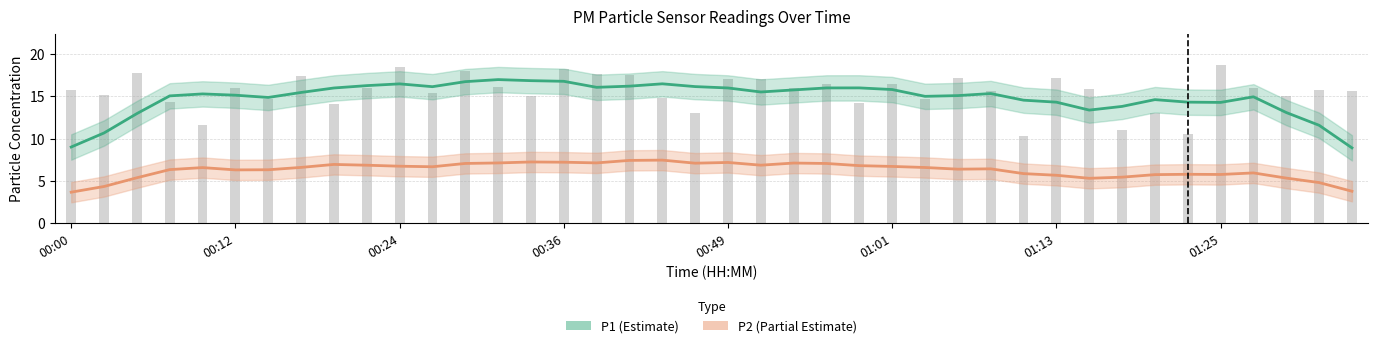

What position from the right is 18?

22